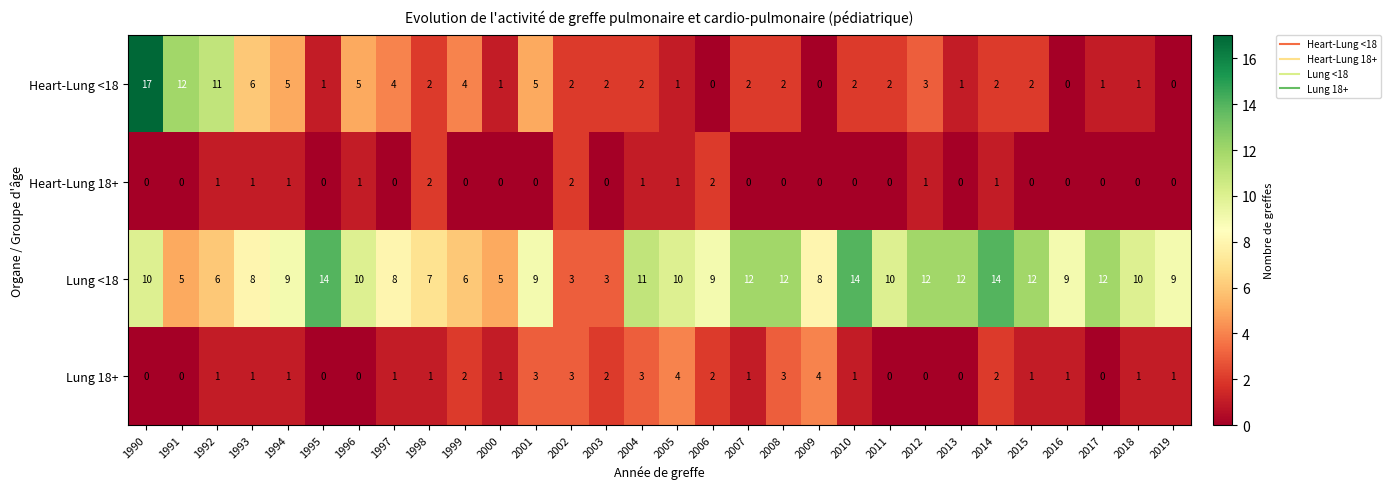

Rank the series by their maximum value, from highest to lowest.

Heart-Lung <18, Lung <18, Lung 18+, Heart-Lung 18+